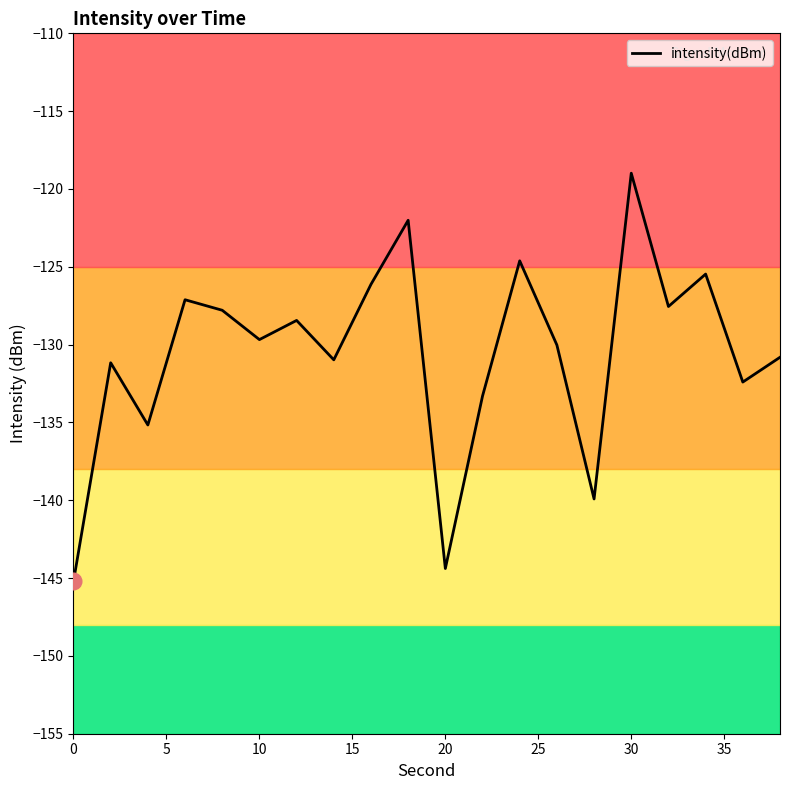

What is the minimum value for intensity(dBm)?

-145.2